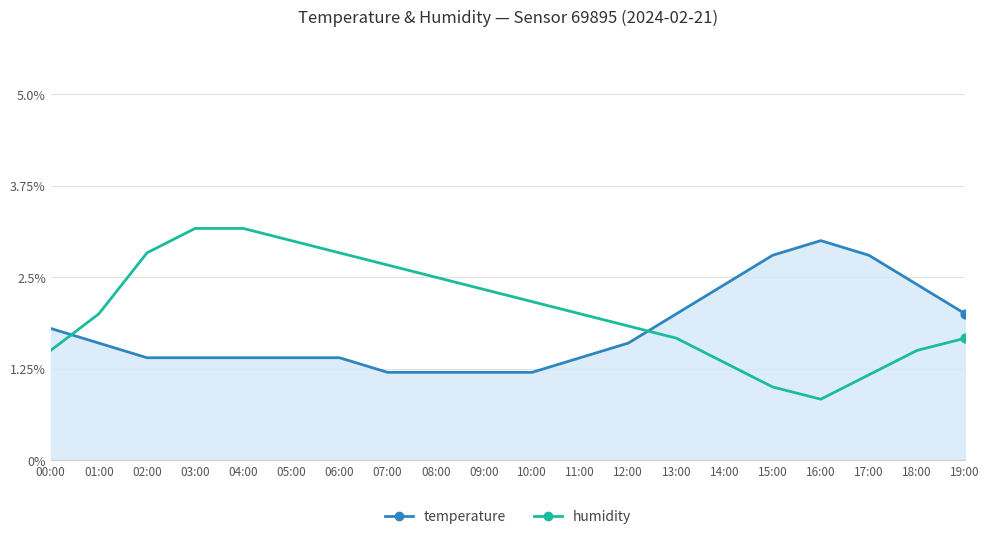

Which series has the largest total across all categories?

humidity